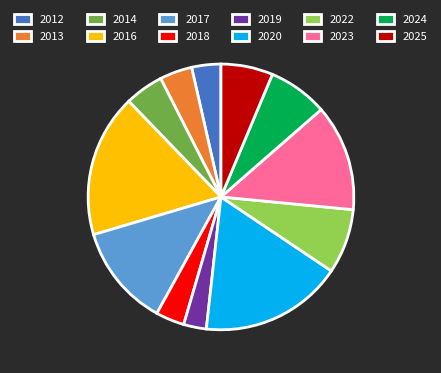

Which has a higher value, 2016 or 2012?

2016